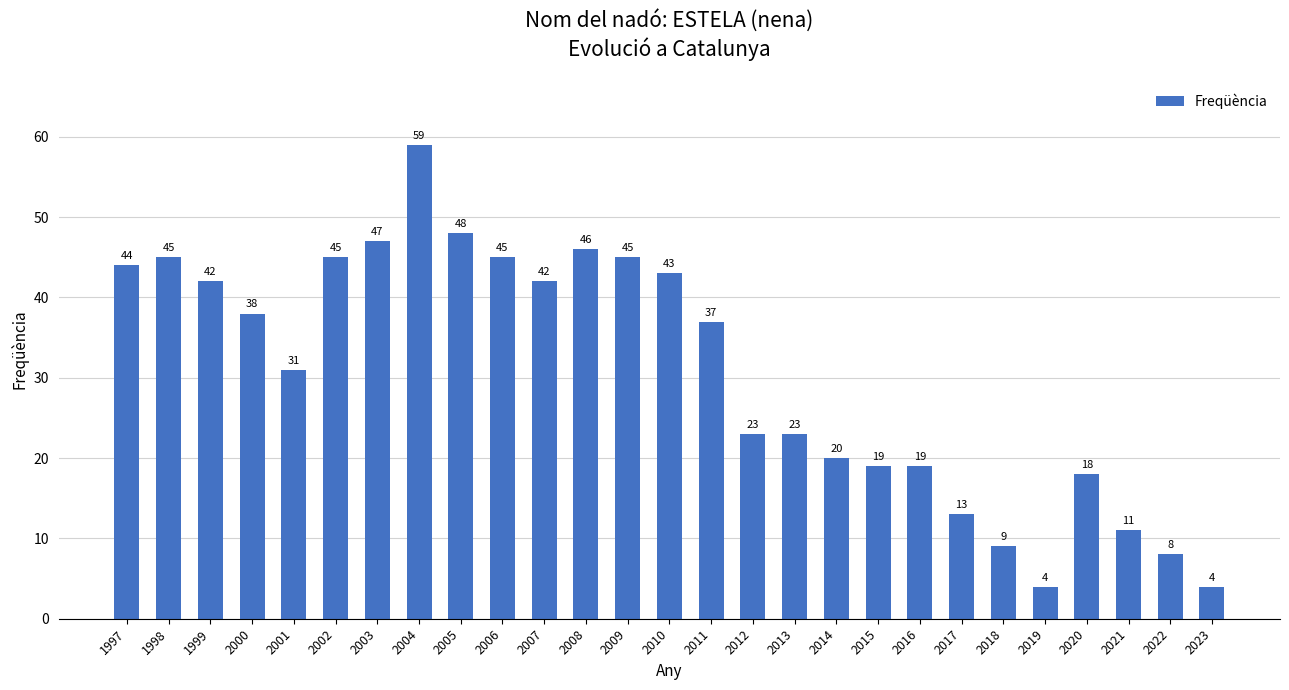

Reading left to right, transcribe all the data shown in this chart.

1997=44	1998=45	1999=42	2000=38	2001=31	2002=45	2003=47	2004=59	2005=48	2006=45	2007=42	2008=46	2009=45	2010=43	2011=37	2012=23	2013=23	2014=20	2015=19	2016=19	2017=13	2018=9	2019=4	2020=18	2021=11	2022=8	2023=4